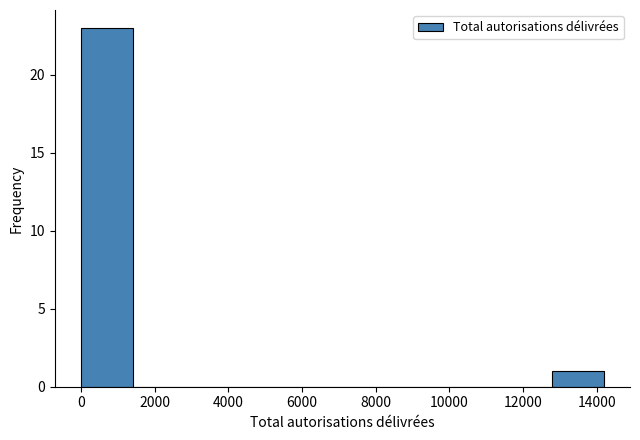

Reading left to right, list every bar in this chart as the range it spans on the x-axis followed by its height. Neither the bar edges nor the heights are printed on the chart, so give them approximately, as read against the axes.

0 to 1400: 23
1400 to 2800: 0
2800 to 4200: 0
4200 to 5600: 0
5600 to 7000: 0
7000 to 8600: 0
8600 to 10000: 0
10000 to 11400: 0
11400 to 12800: 0
12800 to 14200: 1